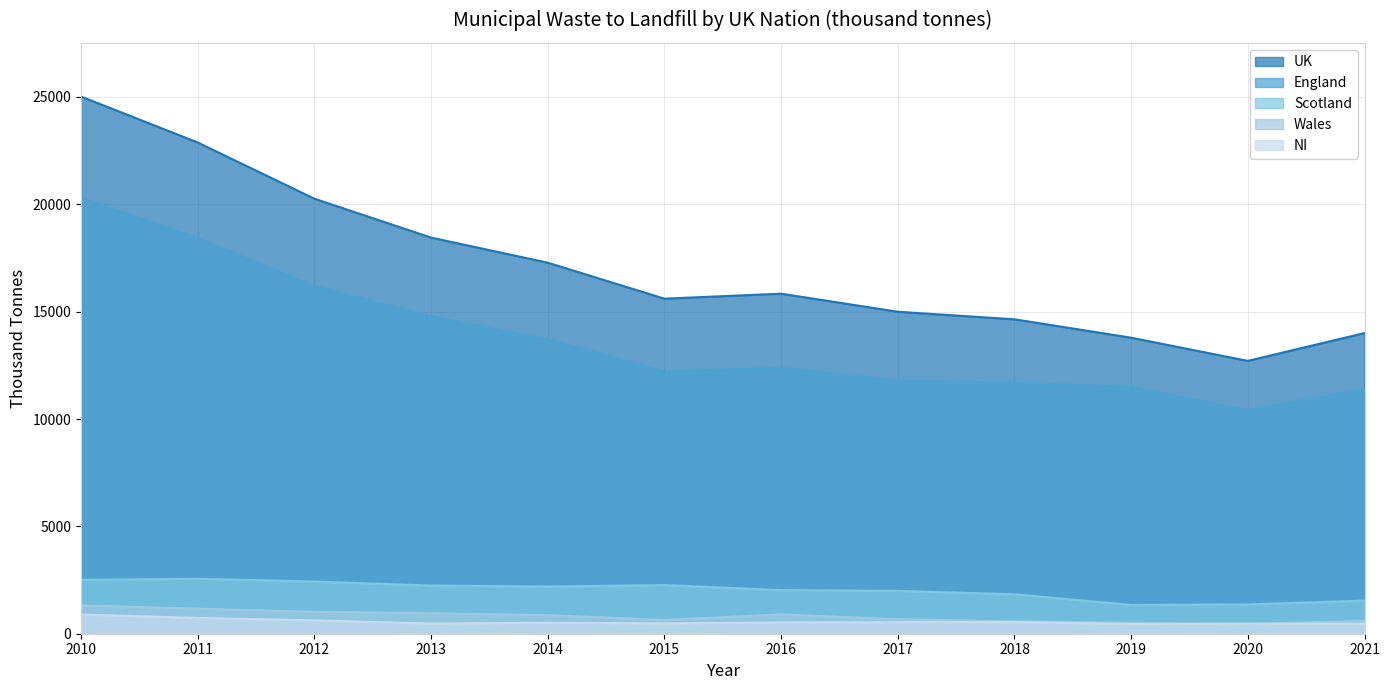

At how many categories does at least one series exceed 679?

12